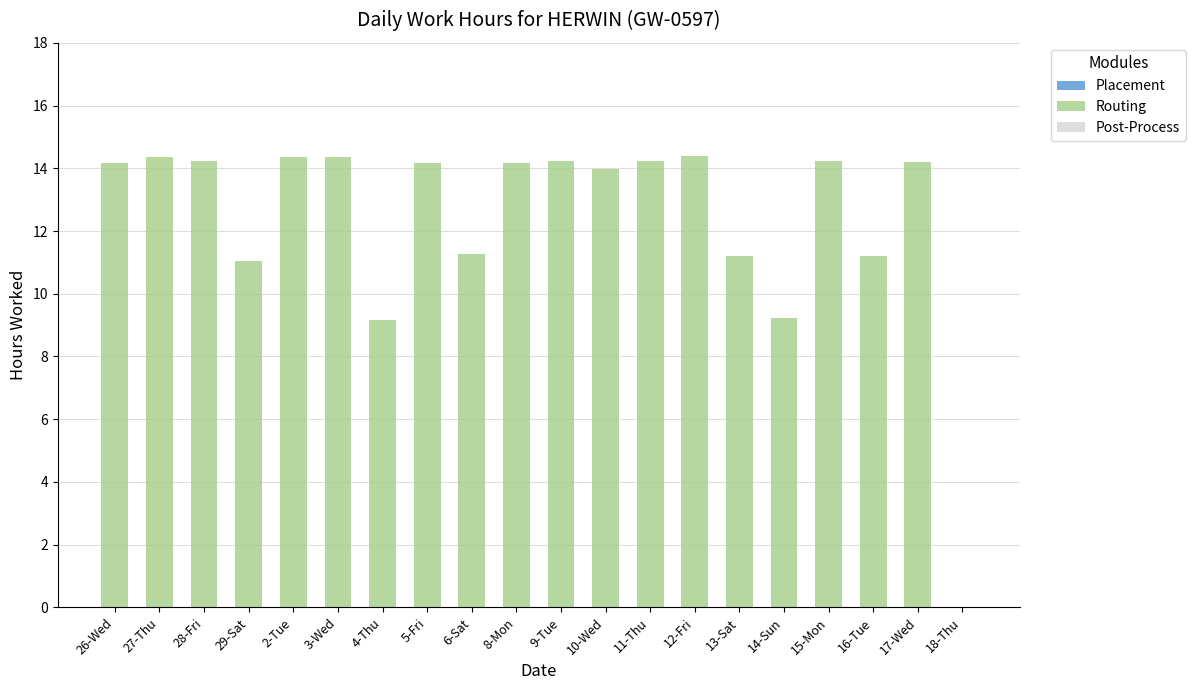

What is the change in value from 14-Sun to 15-Mon?

+5.0